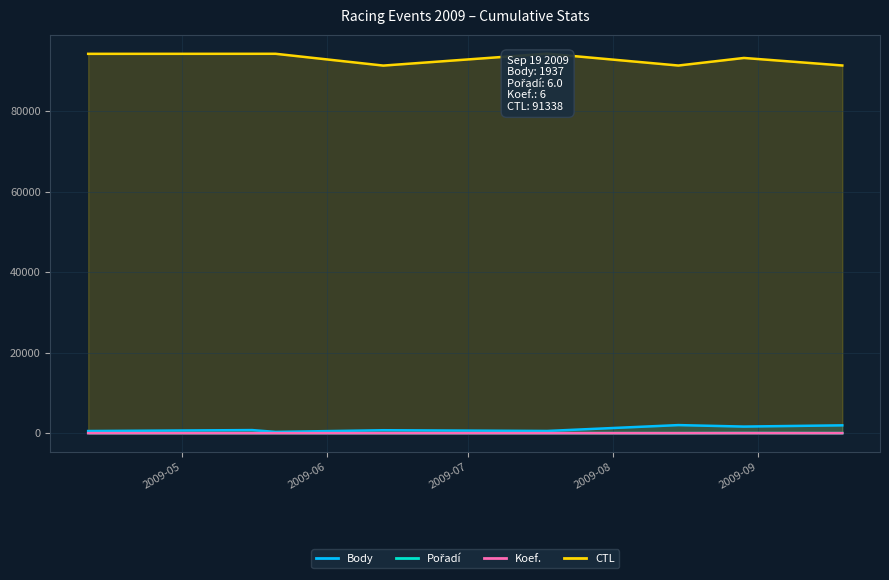

What is the label of the 4th point from the left?

2009-06-13